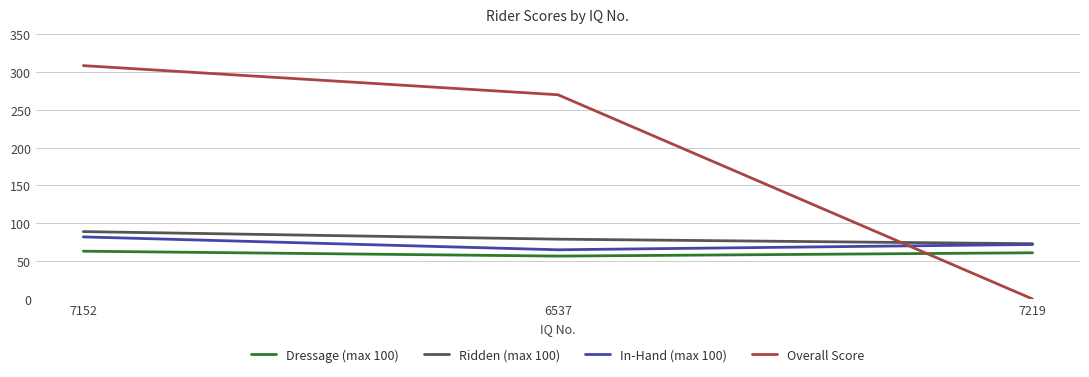

What is the average value of the Ridden (max 100) series?

80.3